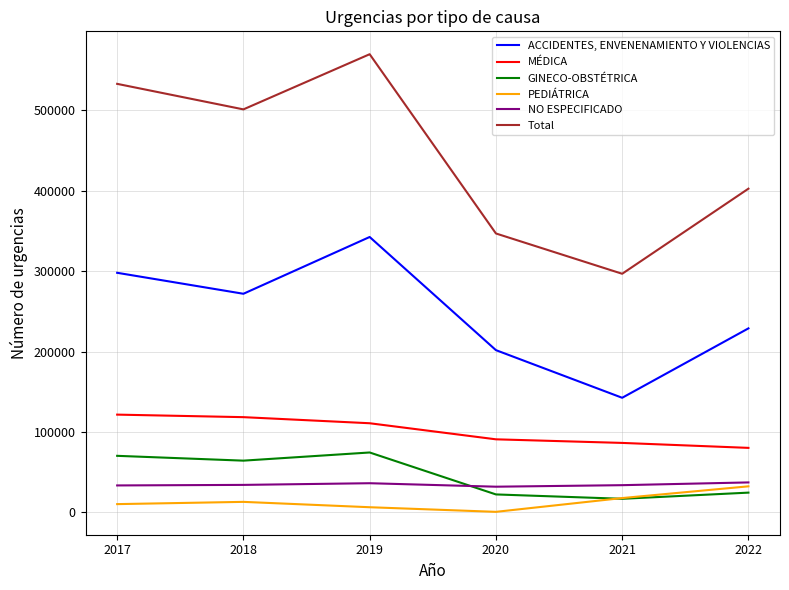

Which series has the largest total across all categories?

Total